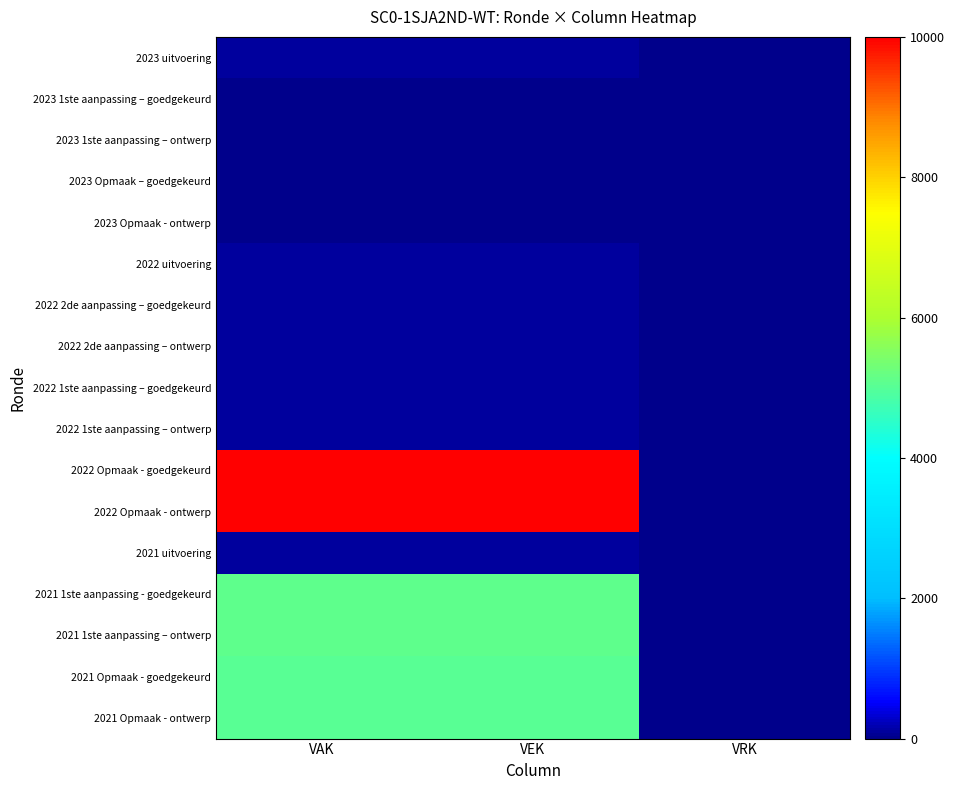

Reading left to right, transcribe all the data shown in this chart.

2023 uitvoering: VAK=111	VEK=111	VRK=0
2023 1ste aanpassing – goedgekeurd: VAK=0	VEK=0	VRK=0
2023 1ste aanpassing – ontwerp: VAK=0	VEK=0	VRK=0
2023 Opmaak – goedgekeurd: VAK=0	VEK=0	VRK=0
2023 Opmaak - ontwerp: VAK=0	VEK=0	VRK=0
2022 uitvoering: VAK=111	VEK=111	VRK=0
2022 2de aanpassing – goedgekeurd: VAK=111	VEK=111	VRK=0
2022 2de aanpassing – ontwerp: VAK=111	VEK=111	VRK=0
2022 1ste aanpassing – goedgekeurd: VAK=111	VEK=111	VRK=0
2022 1ste aanpassing – ontwerp: VAK=111	VEK=111	VRK=0
2022 Opmaak - goedgekeurd: VAK=10000	VEK=10000	VRK=0
2022 Opmaak - ontwerp: VAK=10000	VEK=10000	VRK=0
2021 uitvoering: VAK=111	VEK=111	VRK=0
2021 1ste aanpassing - goedgekeurd: VAK=5111	VEK=5111	VRK=0
2021 1ste aanpassing – ontwerp: VAK=5111	VEK=5111	VRK=0
2021 Opmaak - goedgekeurd: VAK=5000	VEK=5000	VRK=0
2021 Opmaak - ontwerp: VAK=5000	VEK=5000	VRK=0